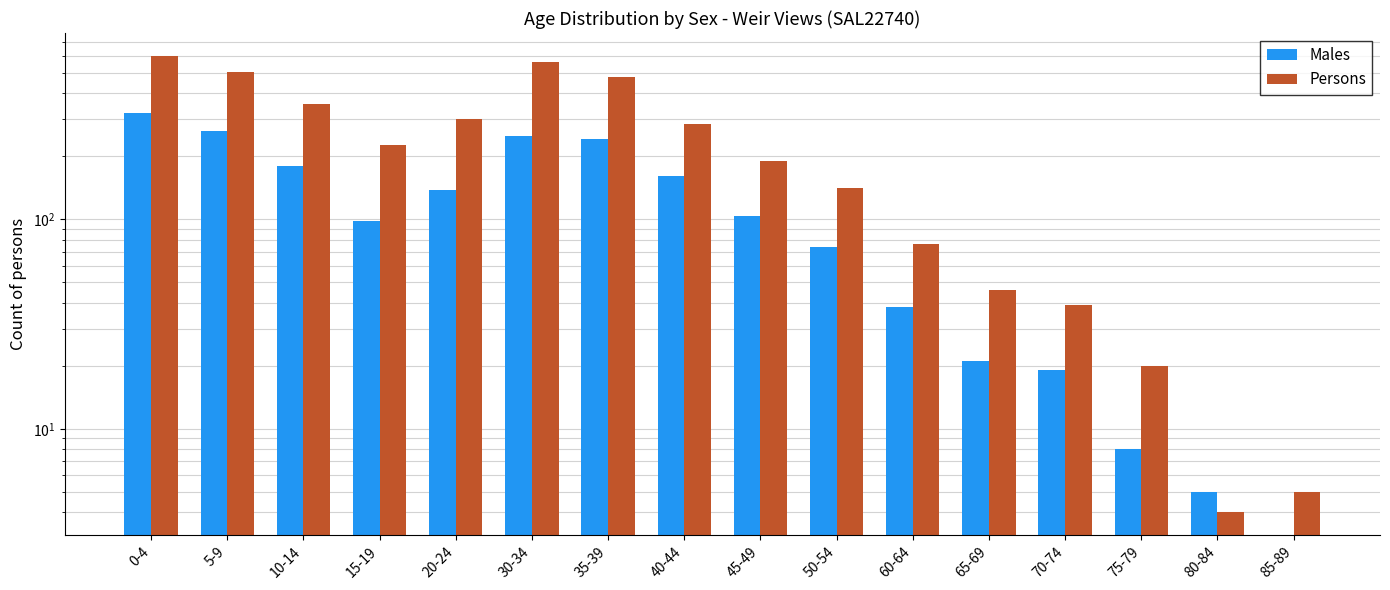

At how many categories does at least one series exceed 142?

9